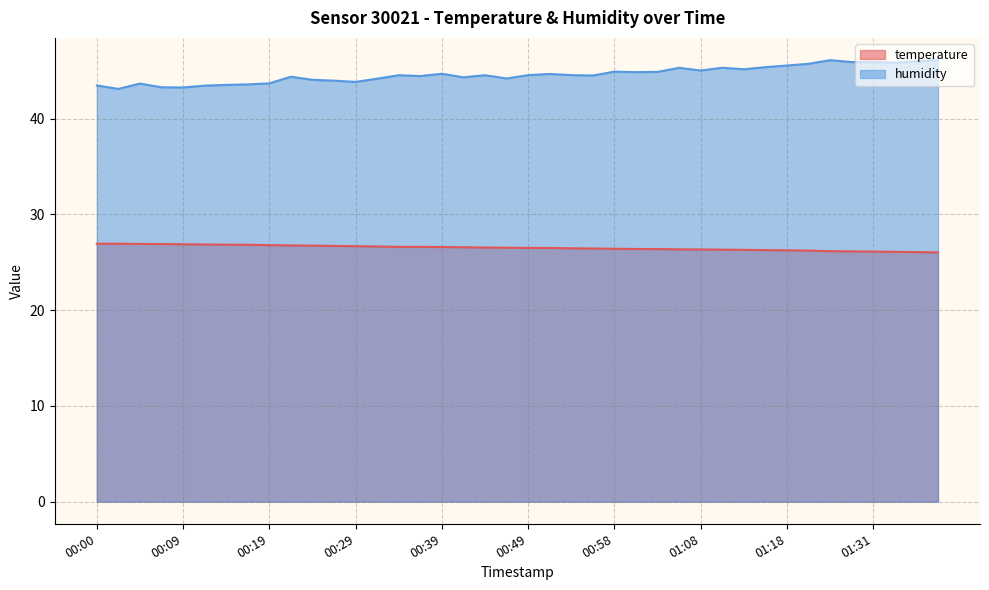

What is the sum of all humidity values?

1783.7